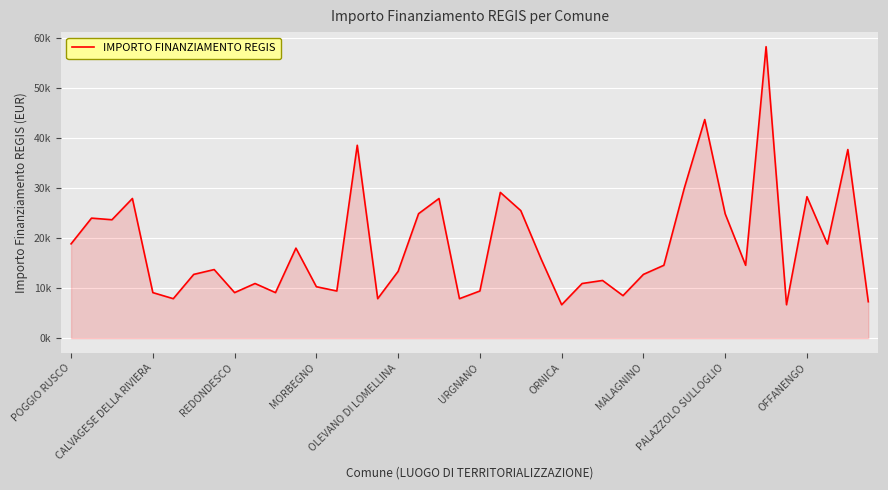

Rank the categories by value from highest to lowest.

34, 31, 14, 38, 30, 21, 36, MORBEGNO, 18, 22, 17, 32, CALVAGESE DELLA RIVIERA, REDONDESCO, POGGIO RUSCO, 37, 11, 23, 29, 33, MALAGNINO, 16, ORNICA, 28, 26, OFFANENGO, 25, 12, 13, 20, OLEVANO DI LOMELLINA, PALAZZOLO SULLOGLIO, 10, 27, URGNANO, 15, 19, 39, 24, 35